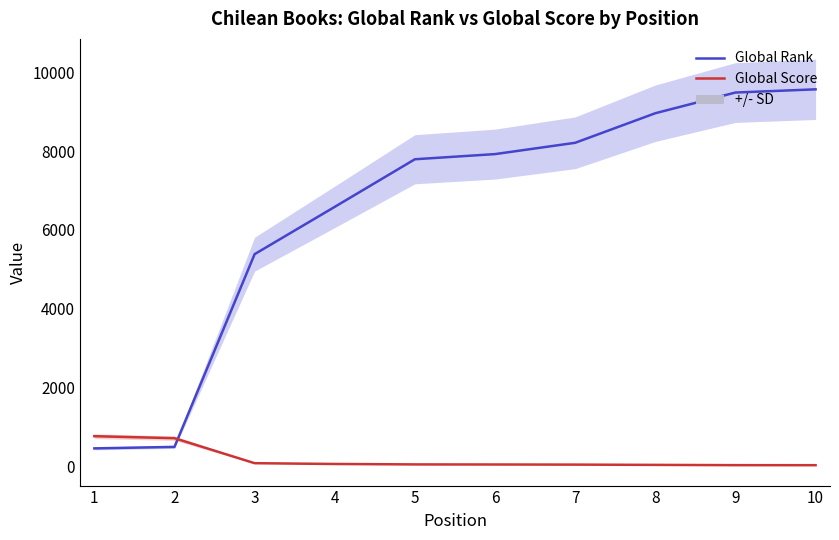

Reading left to right, extract all data points from this chart.

Global Rank: 452	490	5386	6588	7797	7928	8215	8966	9492	9573
Global Score: 762	711	76	56	45	43	40	33	26	25